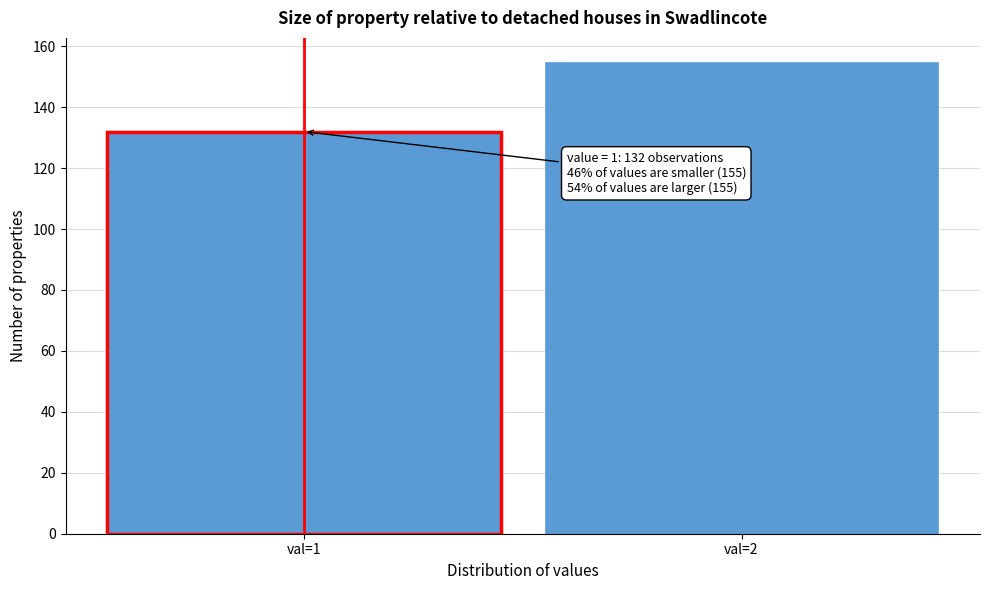

Reading left to right, list all the values displayed in this chart.

132	155